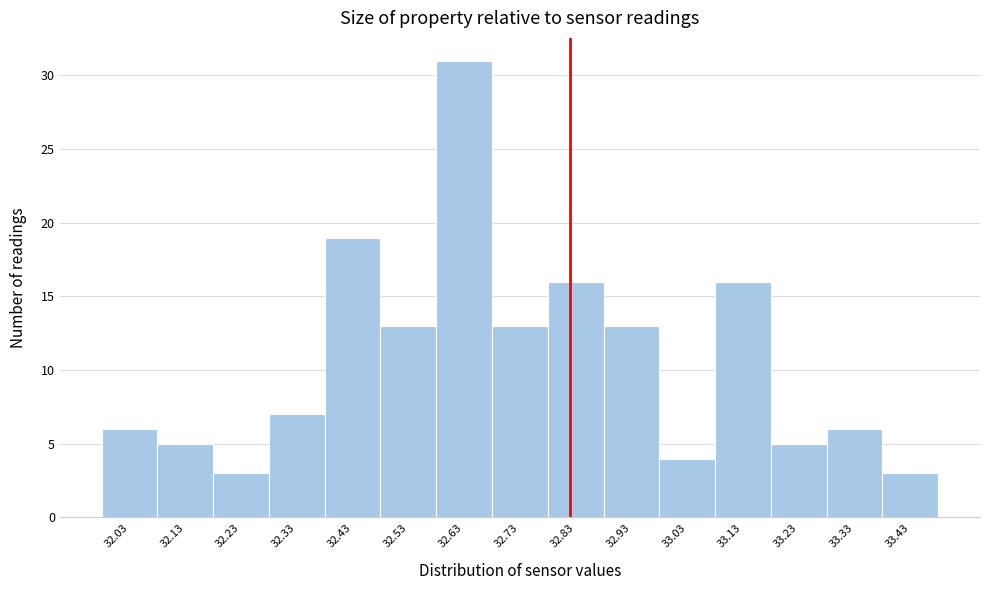

Reading left to right, list all the values displayed in this chart.

6	5	3	7	19	13	31	13	16	13	4	16	5	6	3